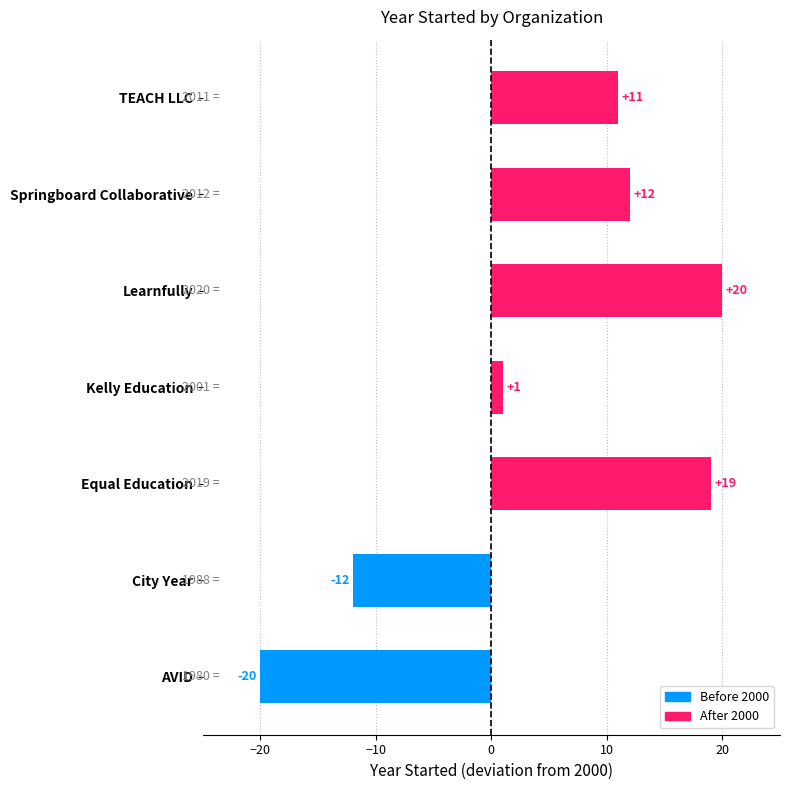

At which category does the chart reach its peak across all series?

Learnfully